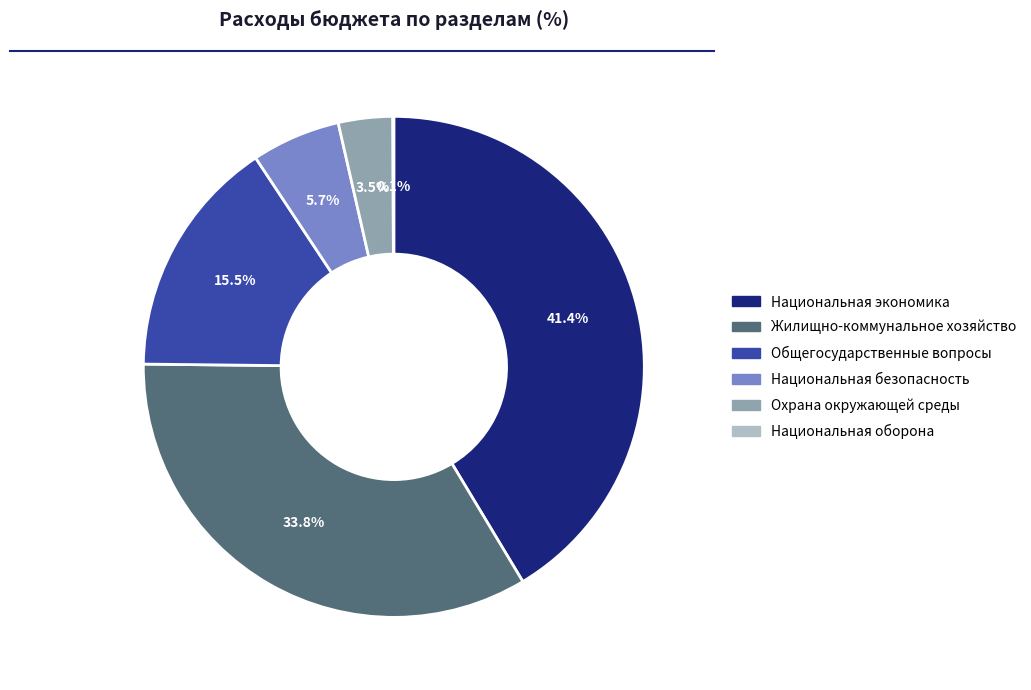

Does any single category account for the majority?

No